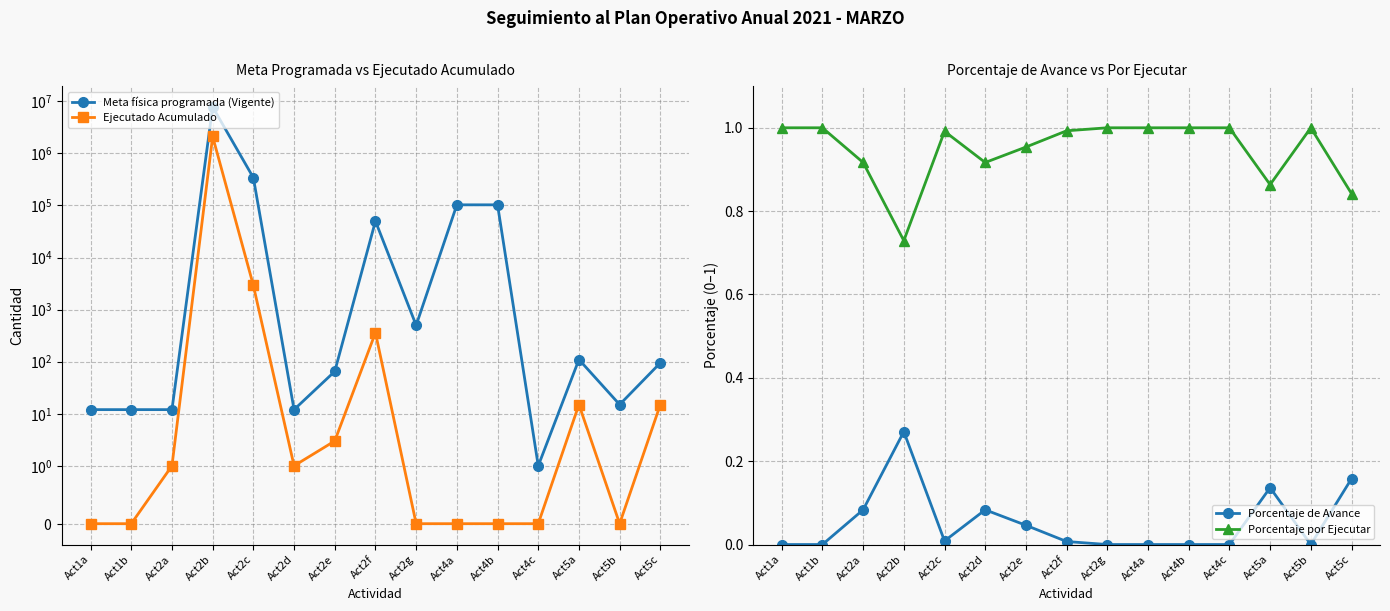

Which series has the largest range (max minus min)?

Meta física programada (Vigente)